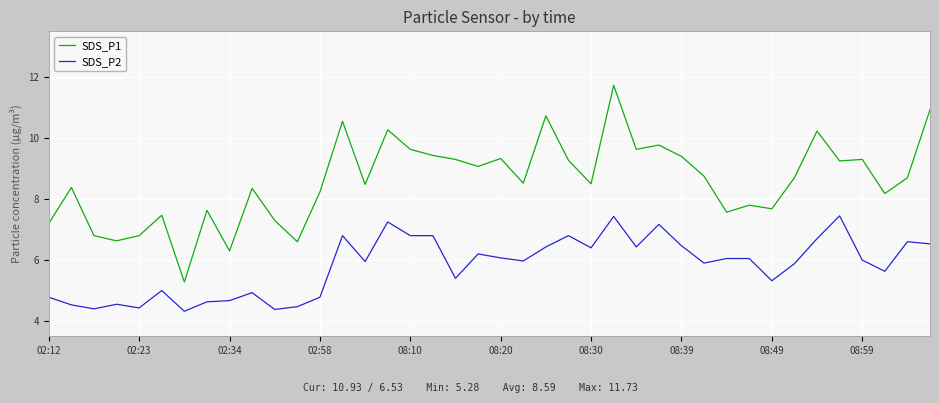

True or false: SDS_P1 and SDS_P2 cross at least once.

False